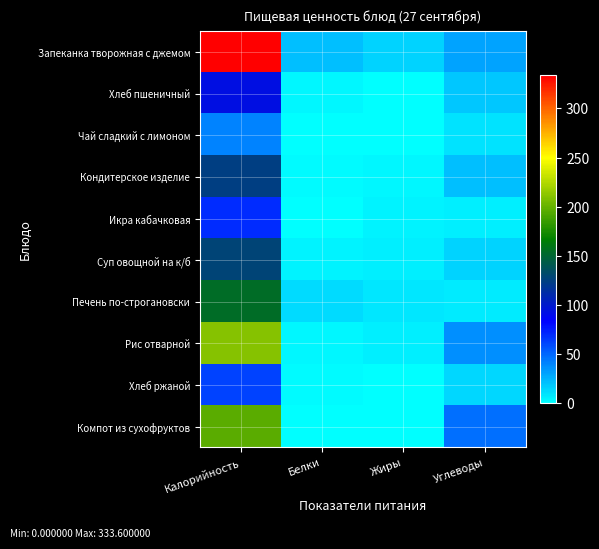

Reading right to left, list all the values displayed in this chart.

Запеканка творожная с джемом: Углеводы=30.1	Жиры=14.4	Белки=20.9	Калорийность=333.6
Хлеб пшеничный: Углеводы=19.3	Жиры=0.4	Белки=3.2	Калорийность=93.5
Чай сладкий с лимоном: Углеводы=9.9	Жиры=0.0	Белки=0.5	Калорийность=41.6
Кондитерское изделие: Углеводы=20.9	Жиры=3.4	Белки=2.5	Калорийность=124.3
Икра кабачковая: Углеводы=5.4	Жиры=4.8	Белки=1.0	Калорийность=69.3
Суп овощной на к/б: Углеводы=14.9	Жиры=5.5	Белки=4.9	Калорийность=128.1
Печень по-строгановски: Углеводы=7.7	Жиры=8.3	Белки=12.2	Калорийность=154.1
Рис отварной: Углеводы=36.7	Жиры=5.4	Белки=3.7	Калорийность=210.1
Хлеб ржаной: Углеводы=13.3	Жиры=0.3	Белки=1.5	Калорийность=62.1
Компот из сухофруктов: Углеводы=47.3	Жиры=0.3	Белки=1.2	Калорийность=196.4